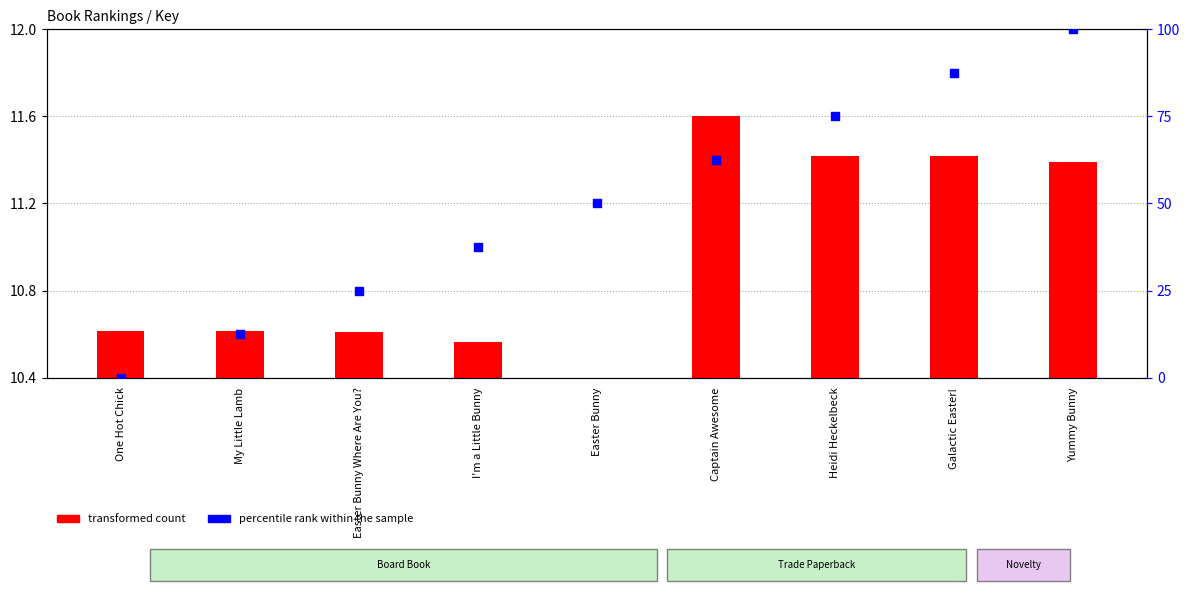

Which series has the largest total across all categories?

percentile rank within the sample